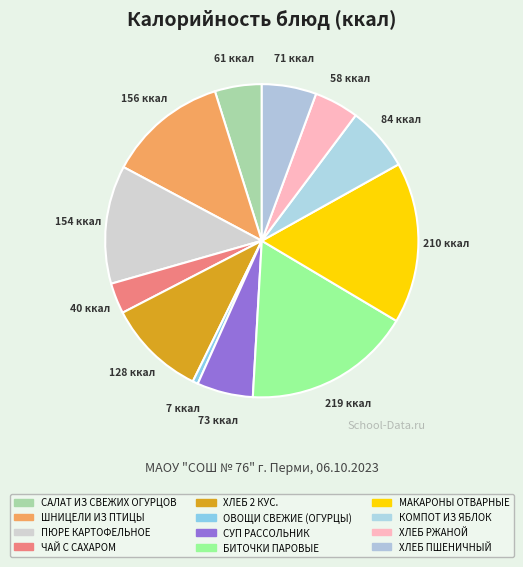

How many segments does this pie chart have?

12